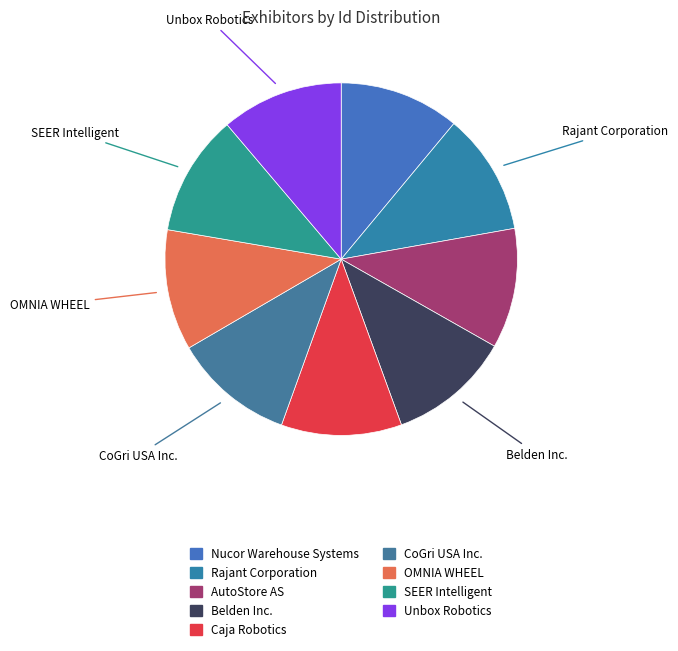

How many slices are in this pie chart?

9